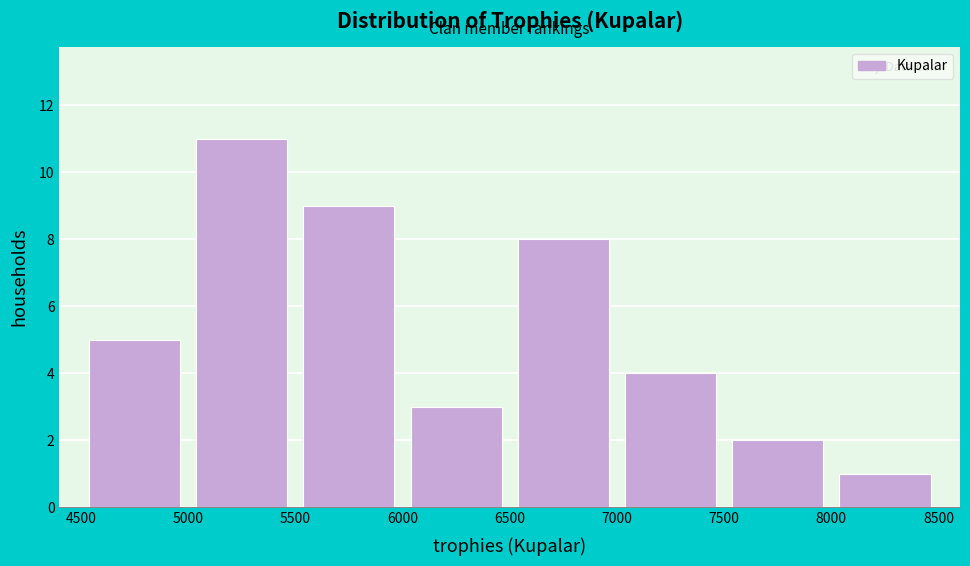

Reading left to right, transcribe this chart: for each bar, give the range it covers on the x-axis and its height. The values are not printed on the chart, so give them approximately, as read against the axis.

4500 to 5000: 5
5000 to 5500: 11
5500 to 6000: 9
6000 to 6500: 3
6500 to 7000: 8
7000 to 7500: 4
7500 to 8000: 2
8000 to 8500: 1